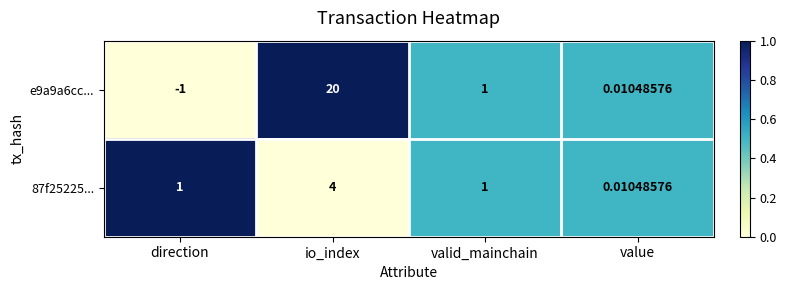

Where does the e9a9a6cc... series first go above 1?

io_index